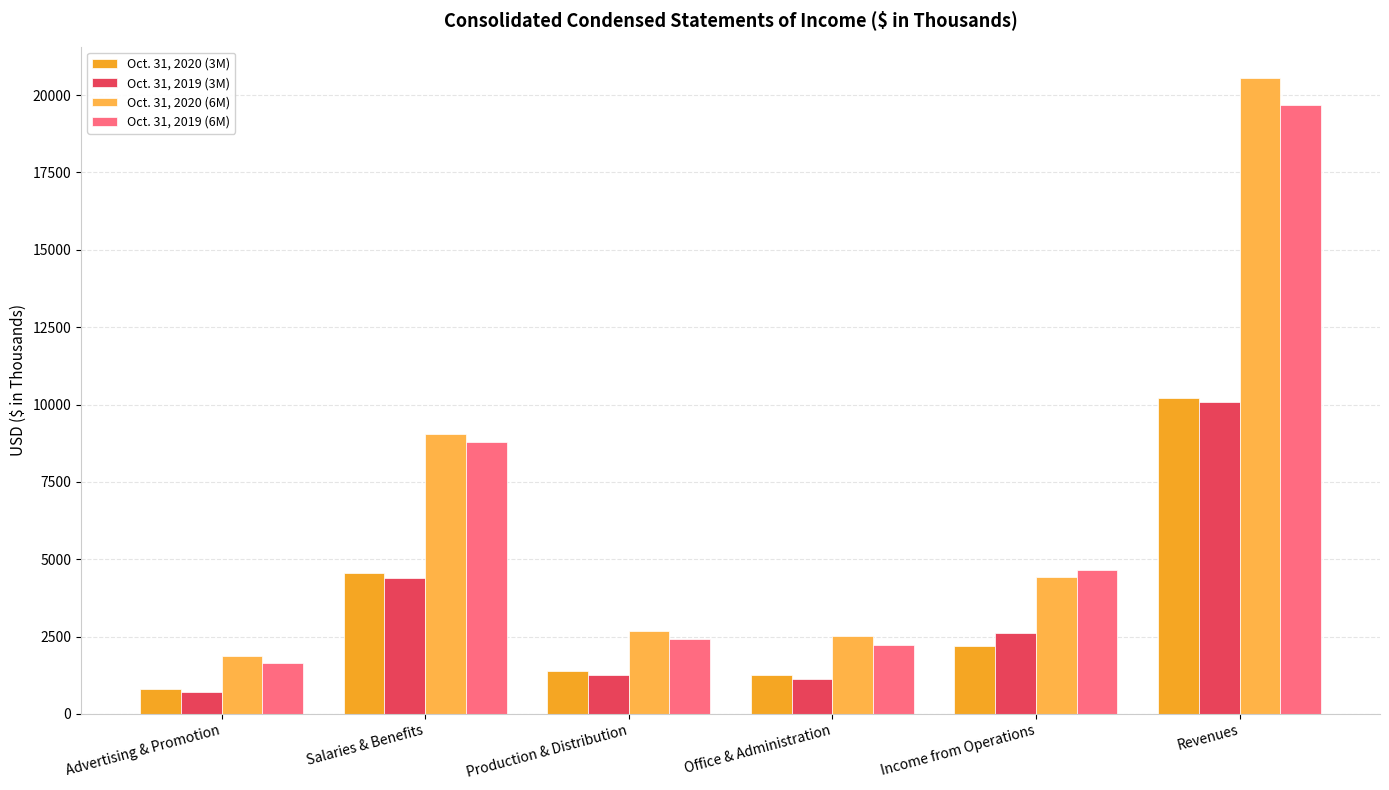

Which series has the largest total across all categories?

Oct. 31, 2020 (6M)